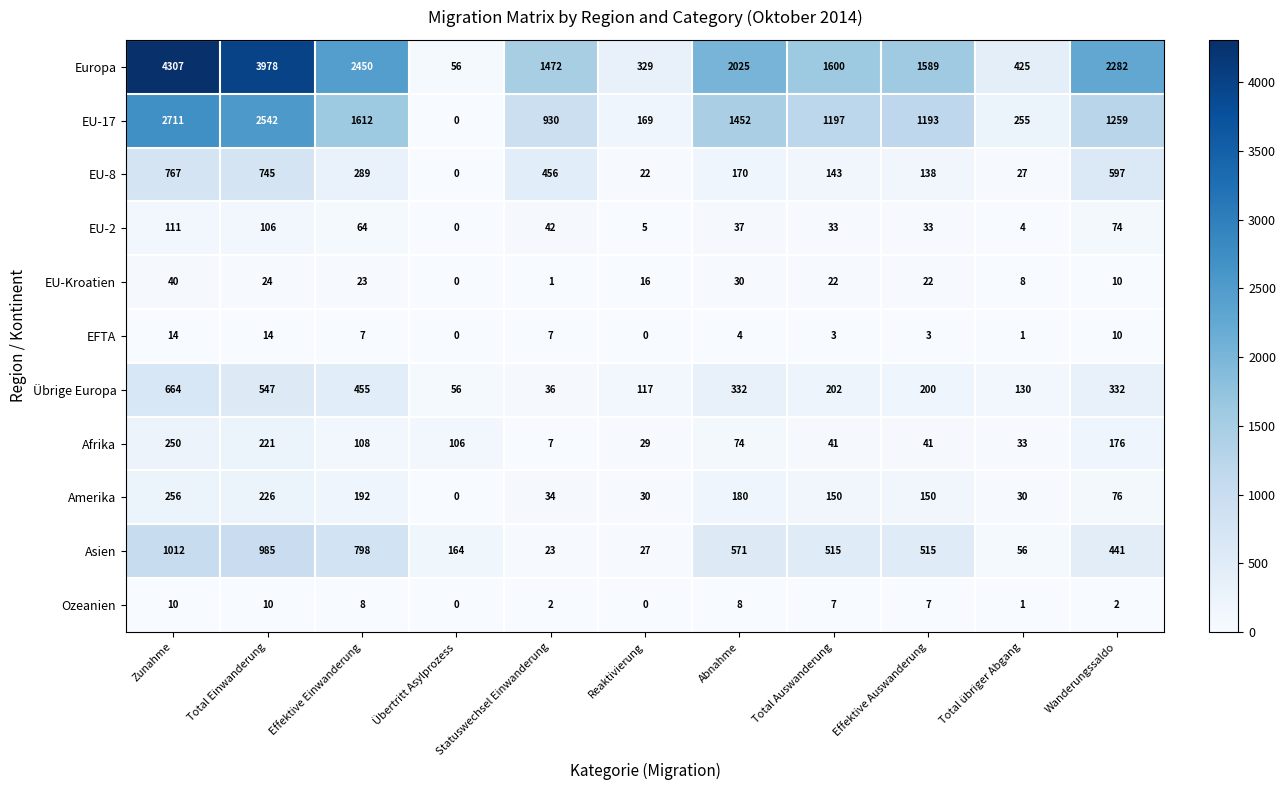

At which category is the sum across all series the highest?

Zunahme